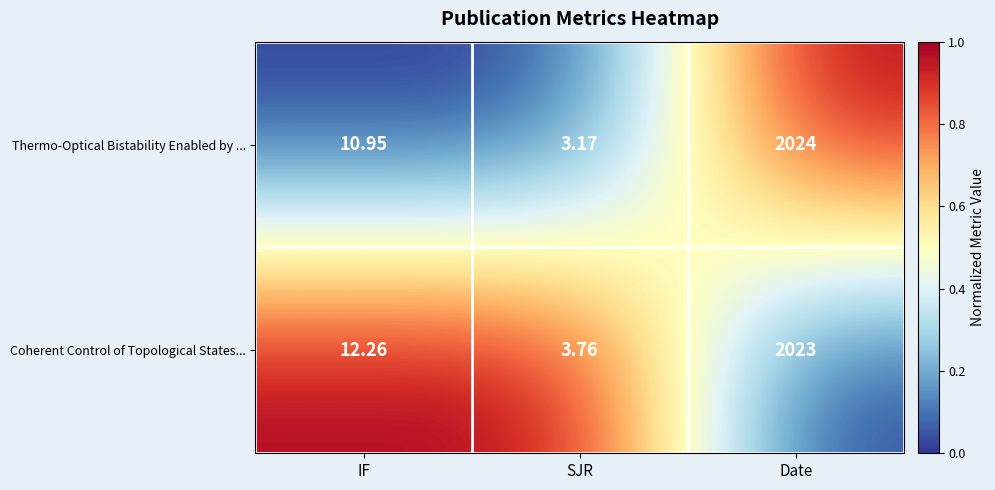

Rank the series by their maximum value, from highest to lowest.

Thermo-Optical Bistability Enabled by ..., Coherent Control of Topological States...